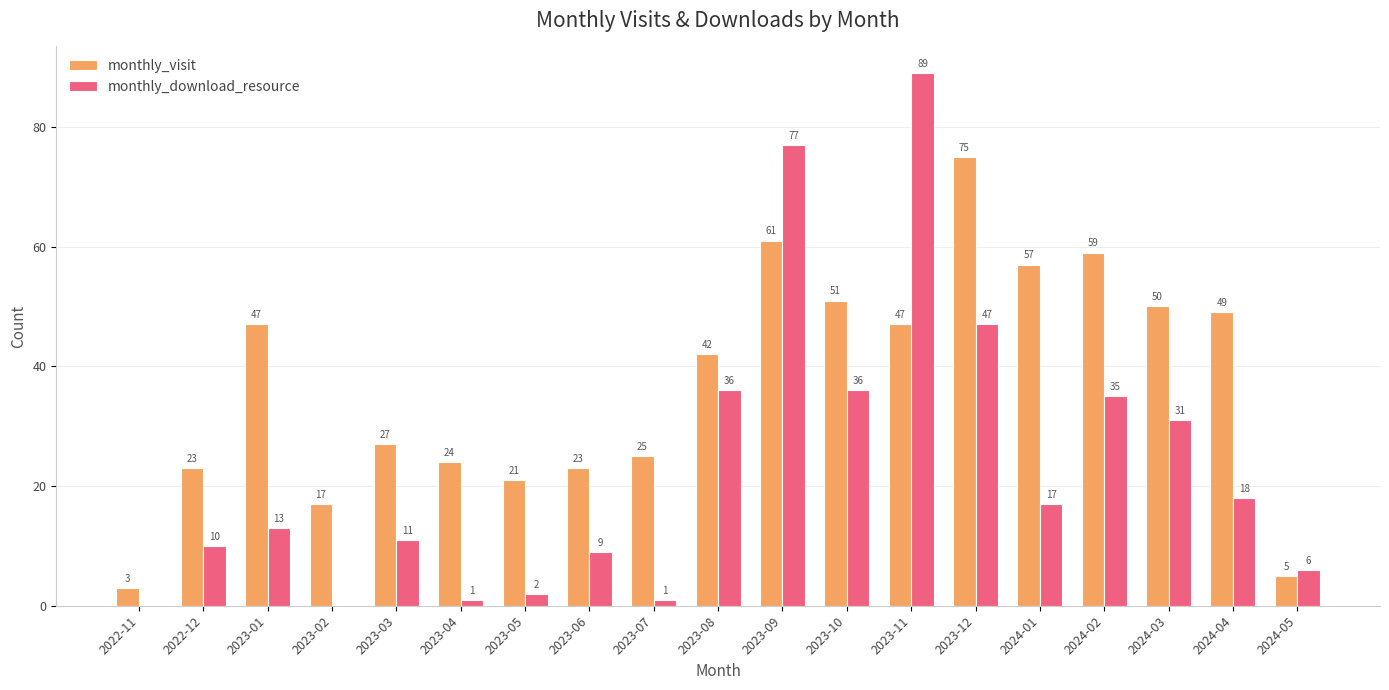

Reading right to left, transcribe all the data shown in this chart.

monthly_visit: 5	49	50	59	57	75	47	51	61	42	25	23	21	24	27	17	47	23	3
monthly_download_resource: 6	18	31	35	17	47	89	36	77	36	1	9	2	1	11	0	13	10	0